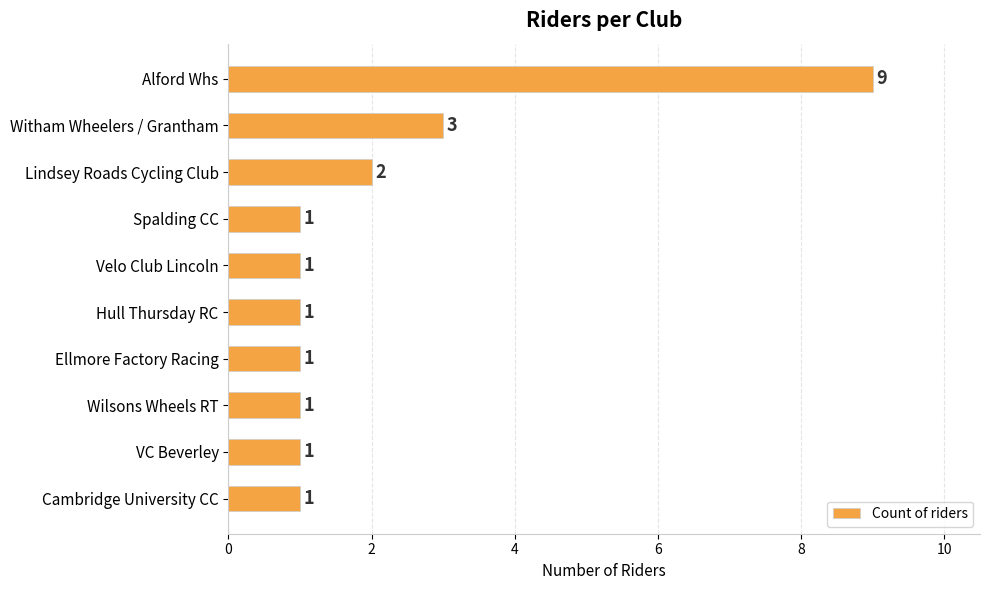

Reading top to bottom, what are all the values shown in this chart?

9	3	2	1	1	1	1	1	1	1